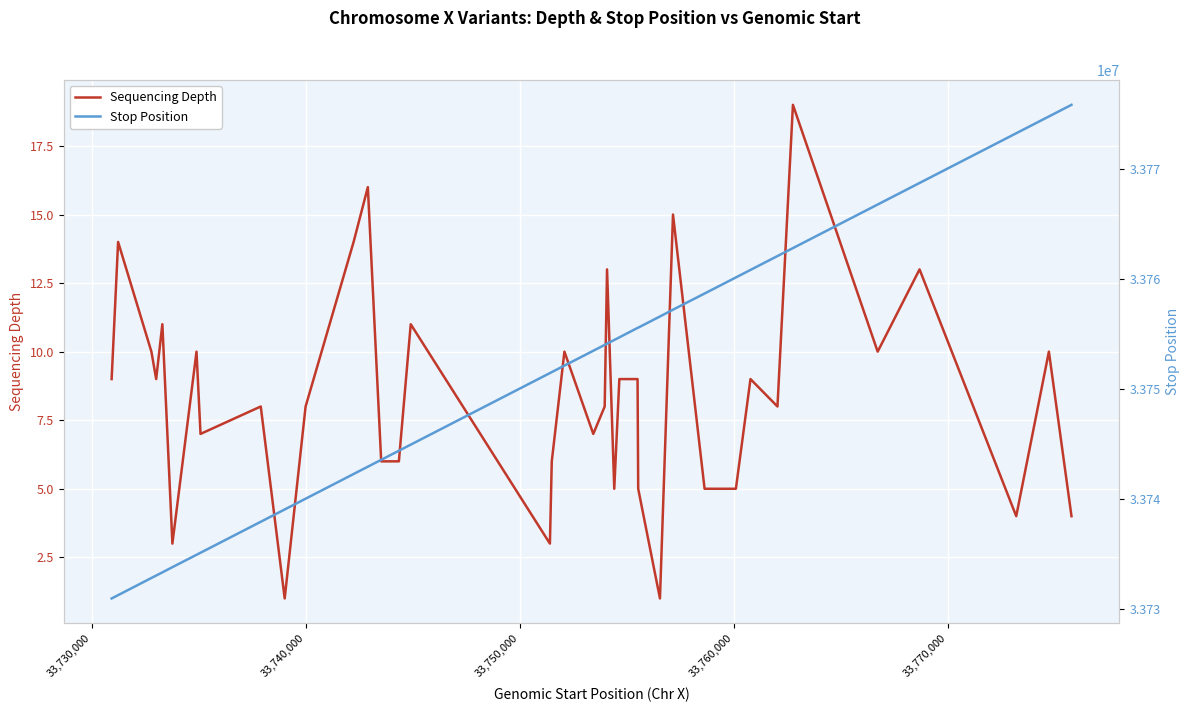

Which series has the largest total across all categories?

Stop Position